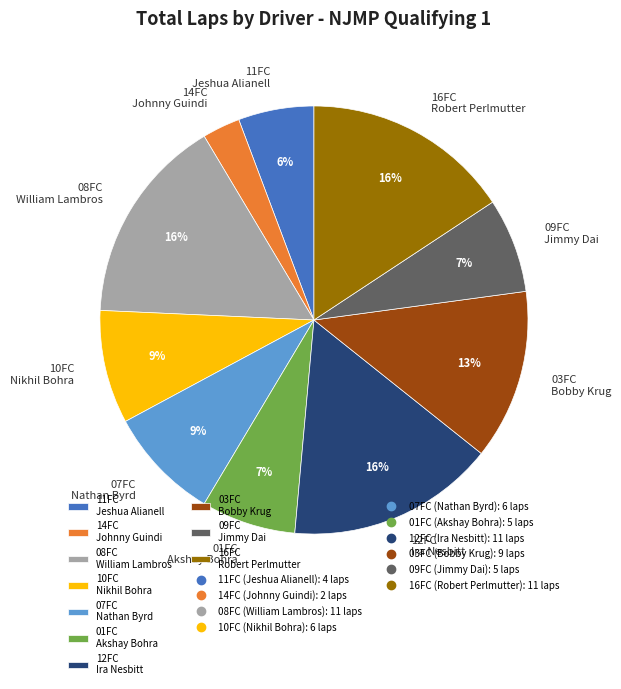

How many segments does this pie chart have?

10